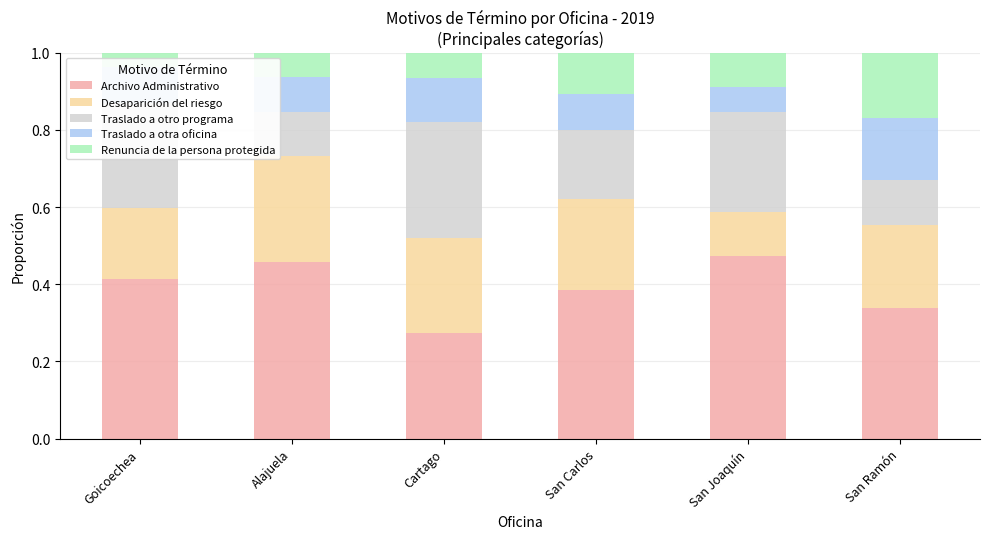

What is the total value across all series at Goicoechea?

1.0